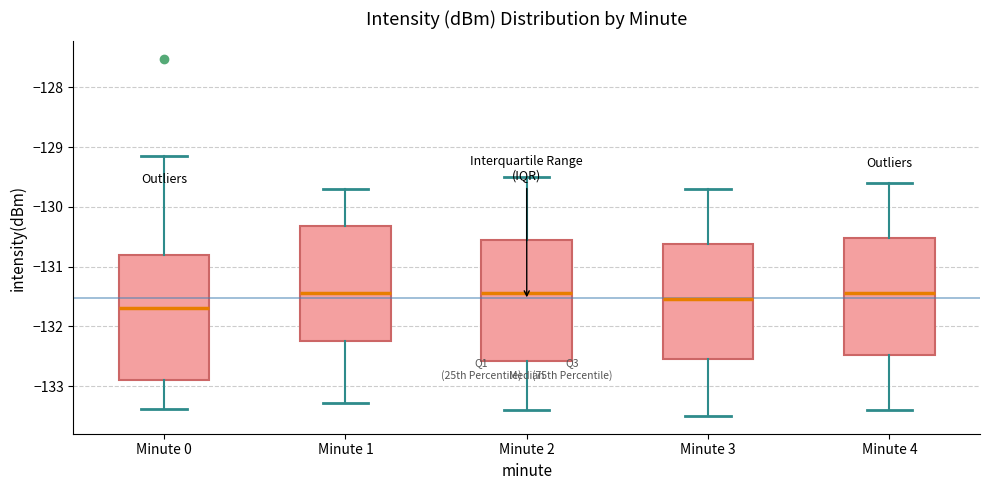

Reading left to right, read every box against the y-axis: the position of its median line, the range the box covers, and the ends of its whiskers. The values are not printed on the chart, so give them approximately, as read against the axis.

Minute 0: median -131.7, box -132.9 to -130.8, whiskers -133.4 to -129.1
Minute 1: median -131.4, box -132.2 to -130.3, whiskers -133.3 to -129.7
Minute 2: median -131.4, box -132.6 to -130.5, whiskers -133.4 to -129.5
Minute 3: median -131.5, box -132.5 to -130.6, whiskers -133.5 to -129.7
Minute 4: median -131.4, box -132.5 to -130.5, whiskers -133.4 to -129.6